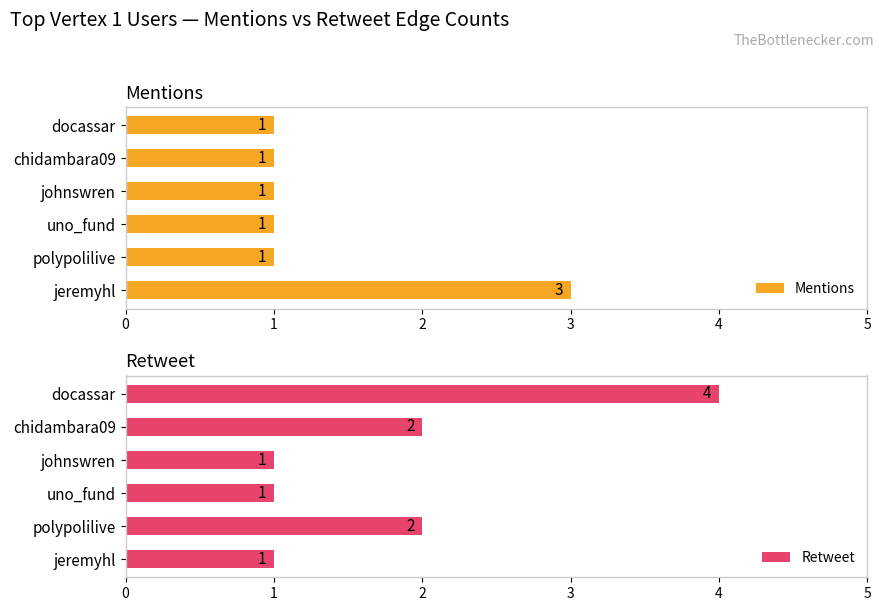

Reading left to right, extract all data points from this chart.

Mentions: 3	1	1	1	1	1
Retweet: 1	2	1	1	2	4